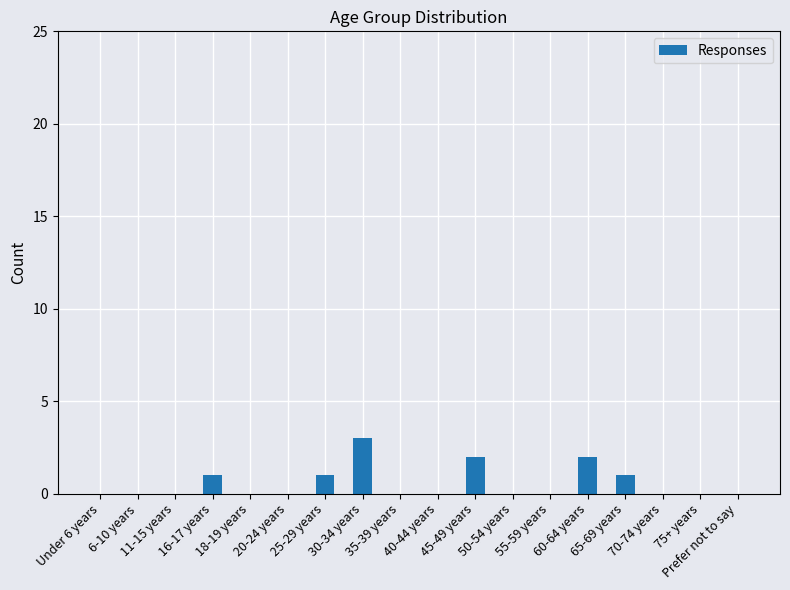

Count the number of data series in this chart.

1